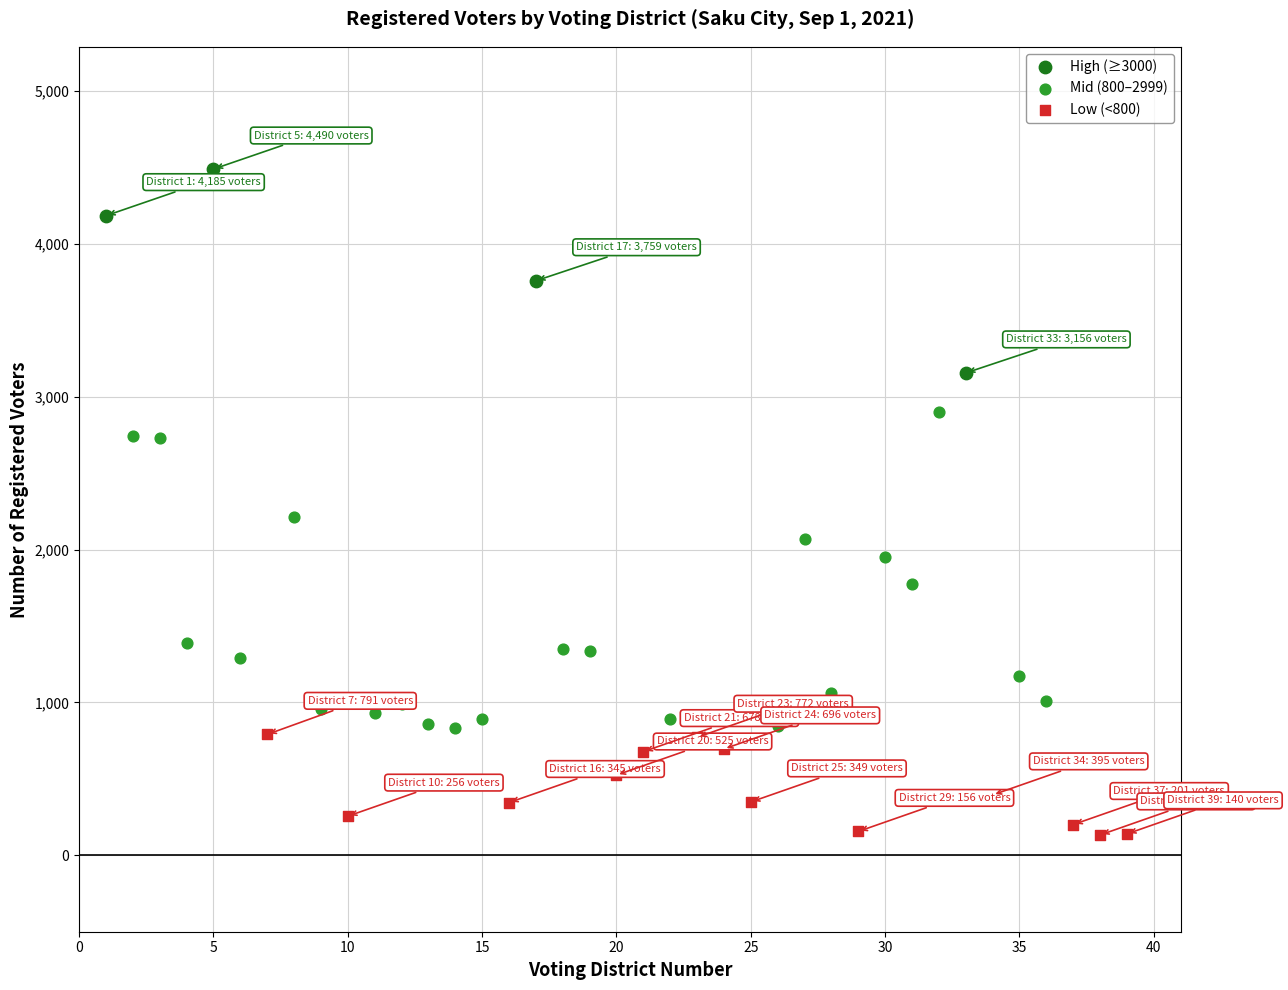

Which series contains the lowest Y value?

Low (<800)